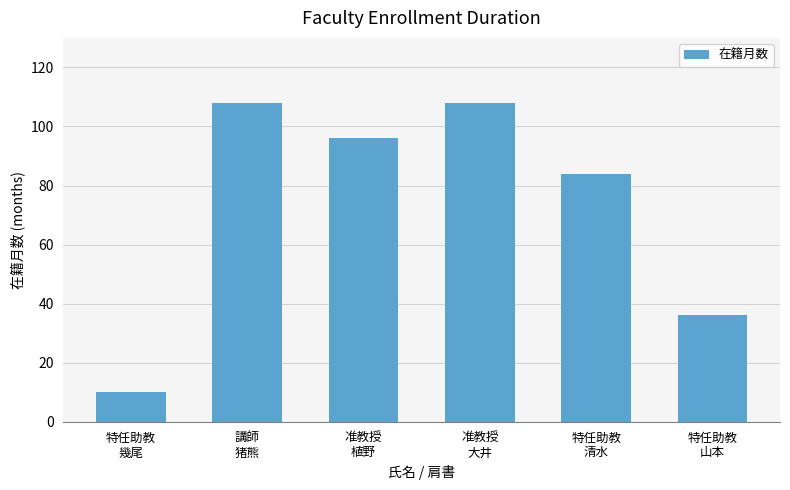

What is the label of the 3rd bar from the right?

准教授
大井